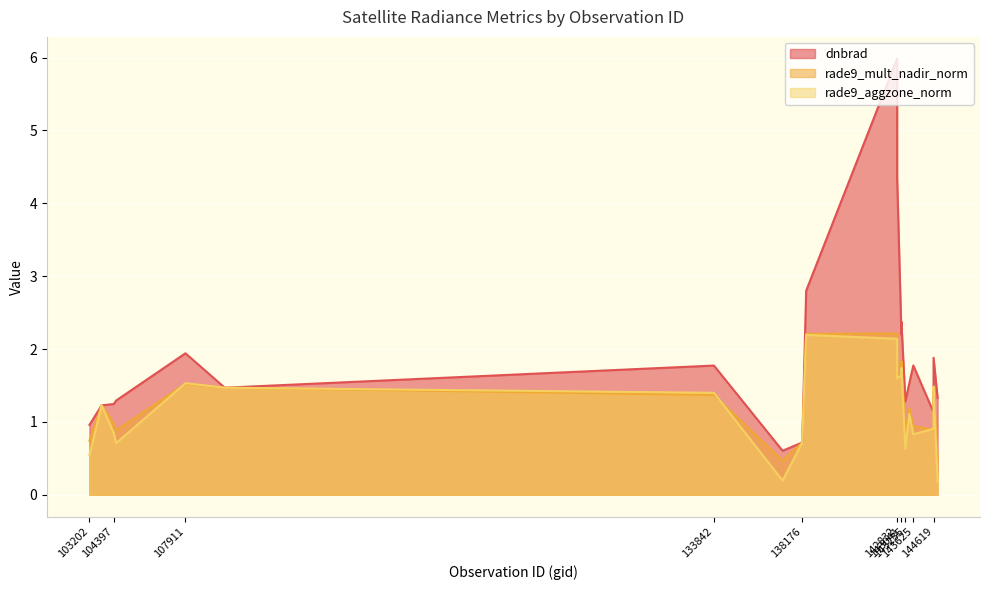

Which category has the lowest value in the rade9_aggzone_norm series?

144817